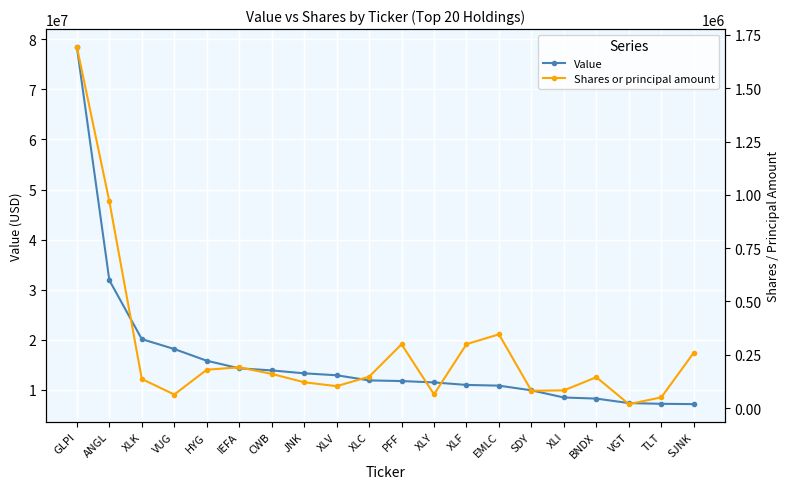

True or false: Value has more than 2 interior local peaks.

False